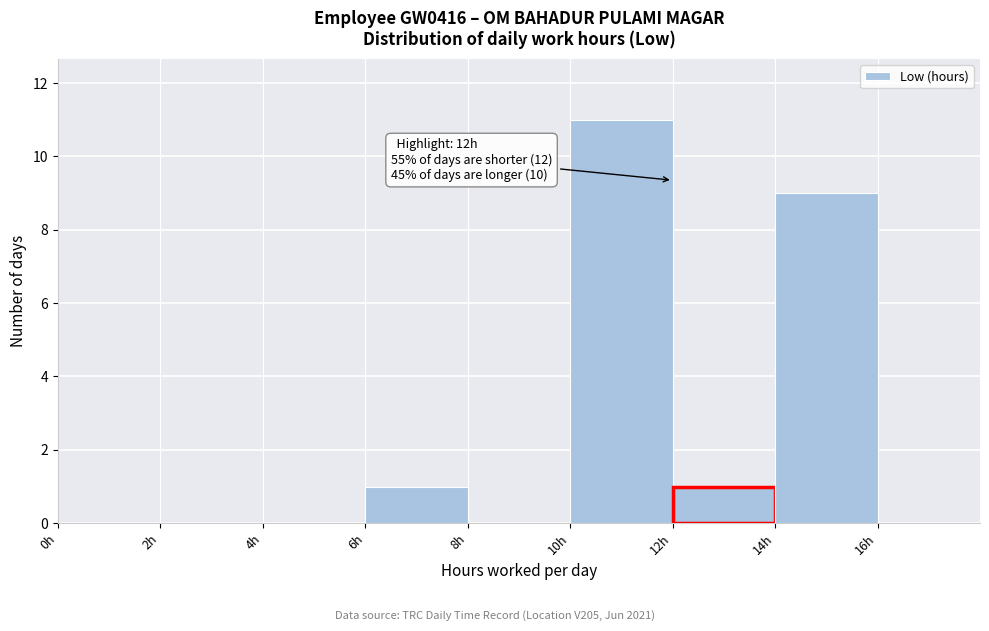

Which range on the x-axis has the tallest bar?

10 to 12